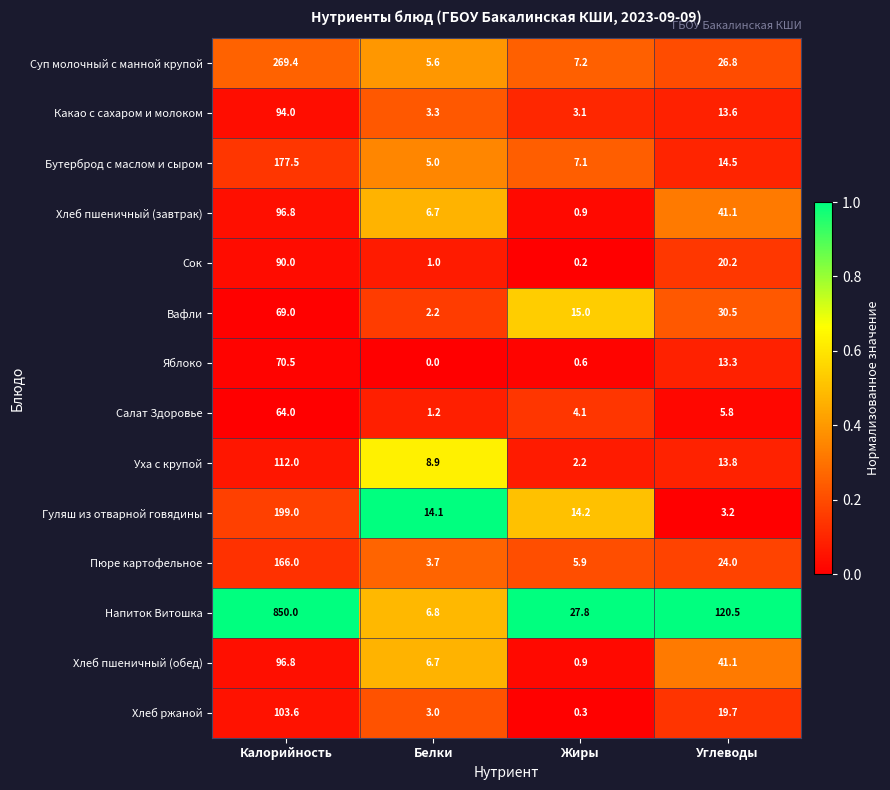

Which label corresponds to the smallest value in the chart?

Белки